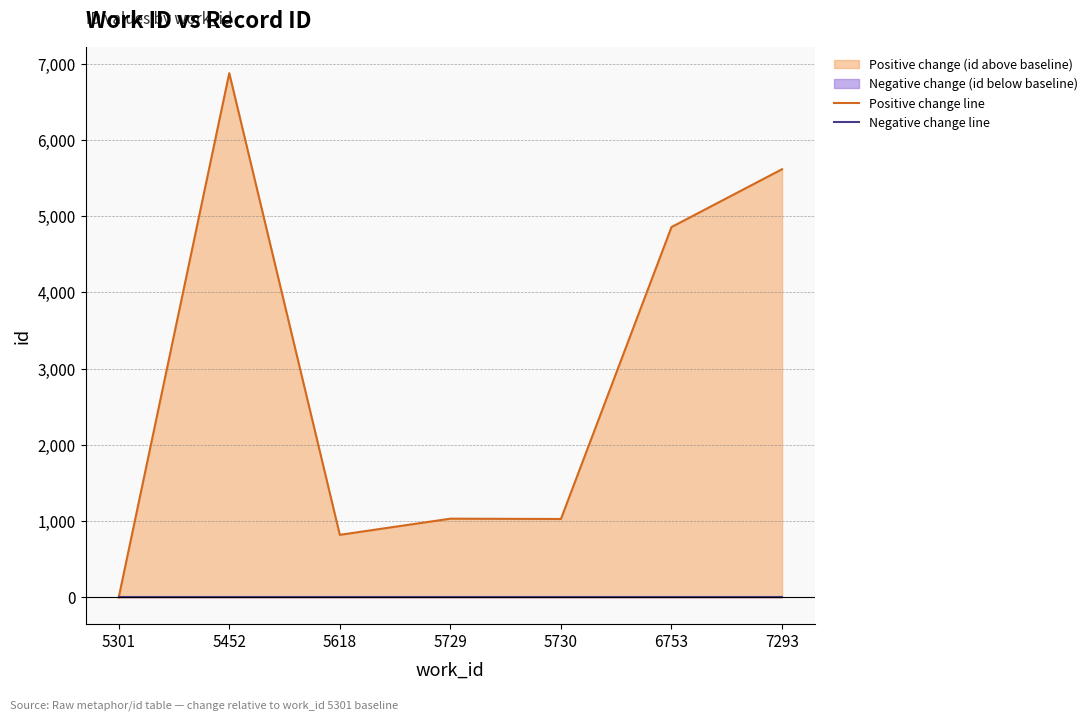

Is the value of Positive change line at 5729 greater than the value of Negative change line at 5729?

Yes